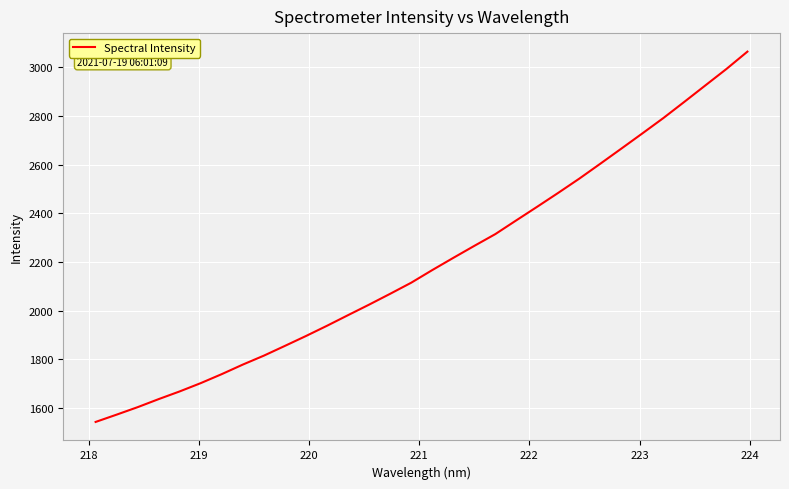

What is the difference between the maximum and minimum values?

1521.4